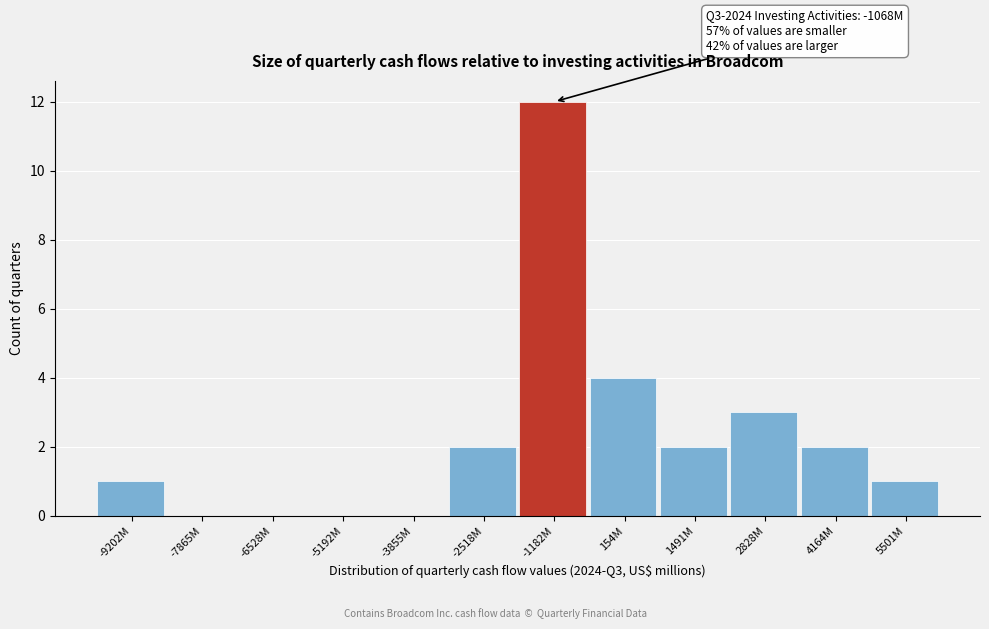

Reading right to left, transcribe all the data shown in this chart.

5501M=1	4164M=2	2828M=3	1491M=2	154M=4	-1182M=12	-2518M=2	-3855M=0	-5192M=0	-6528M=0	-7865M=0	-9202M=1